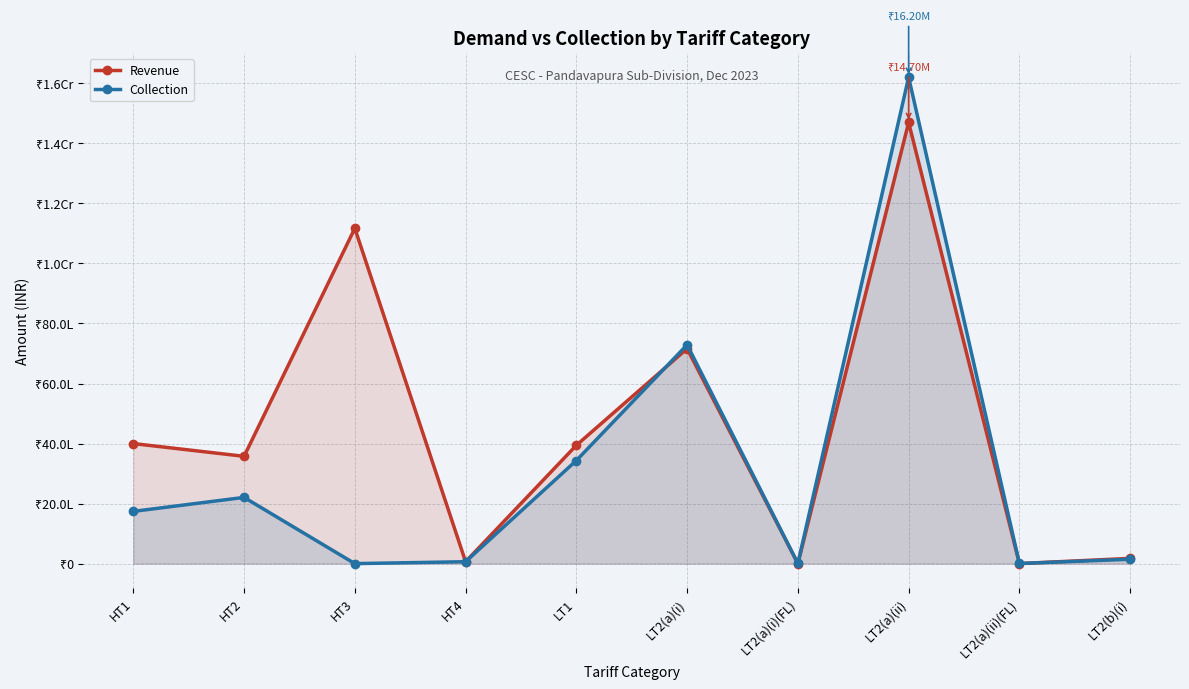

Which category has the highest value in the Collection series?

LT2(a)(ii)